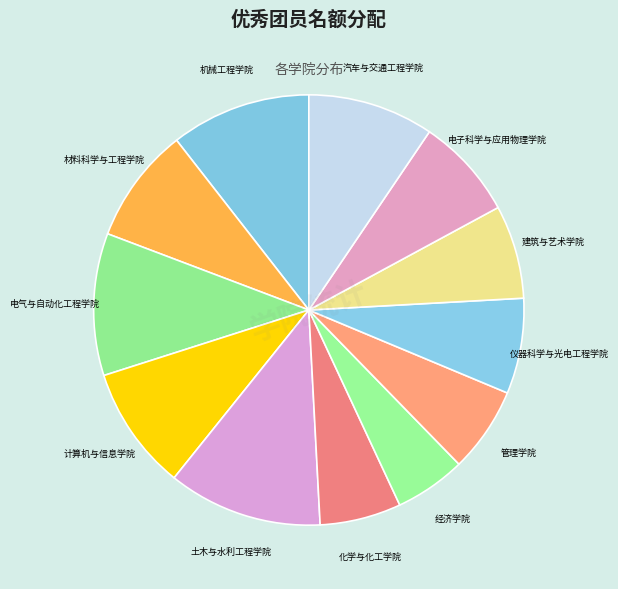

Between 电子科学与应用物理学院 and 管理学院, which is larger?

电子科学与应用物理学院